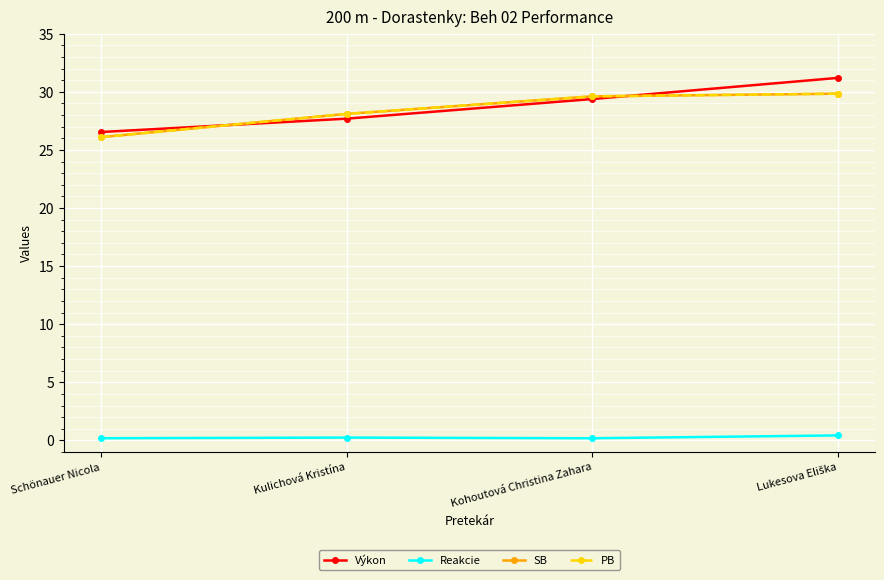

What is the label of the 1st point from the right?

Lukesova Eliška